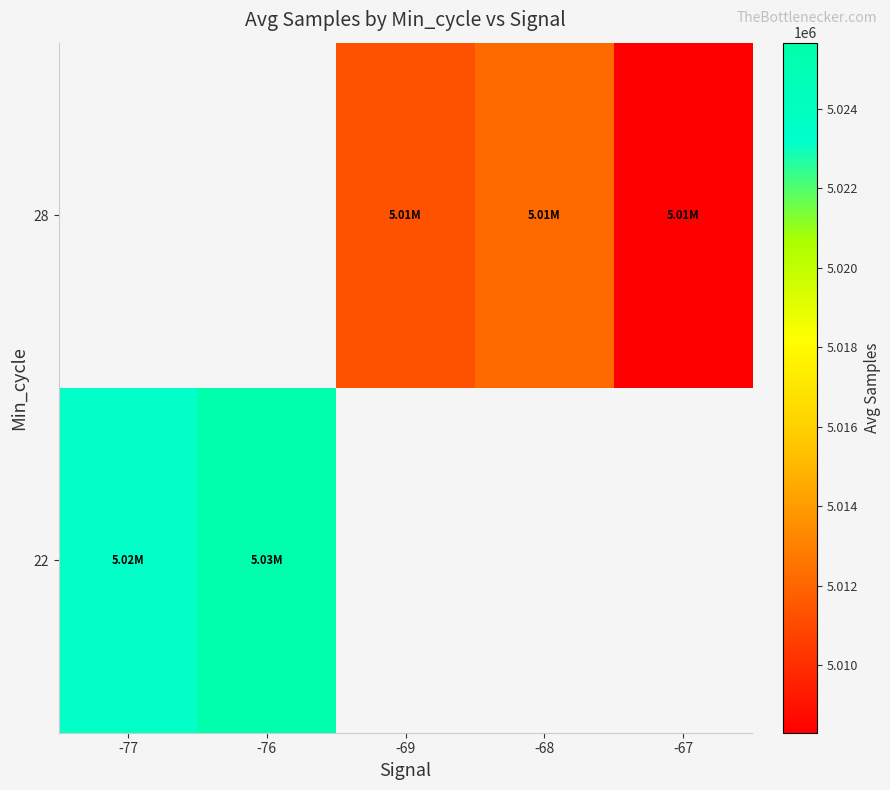

The value of 22 at -77 is 1993447.2. True or false?

False